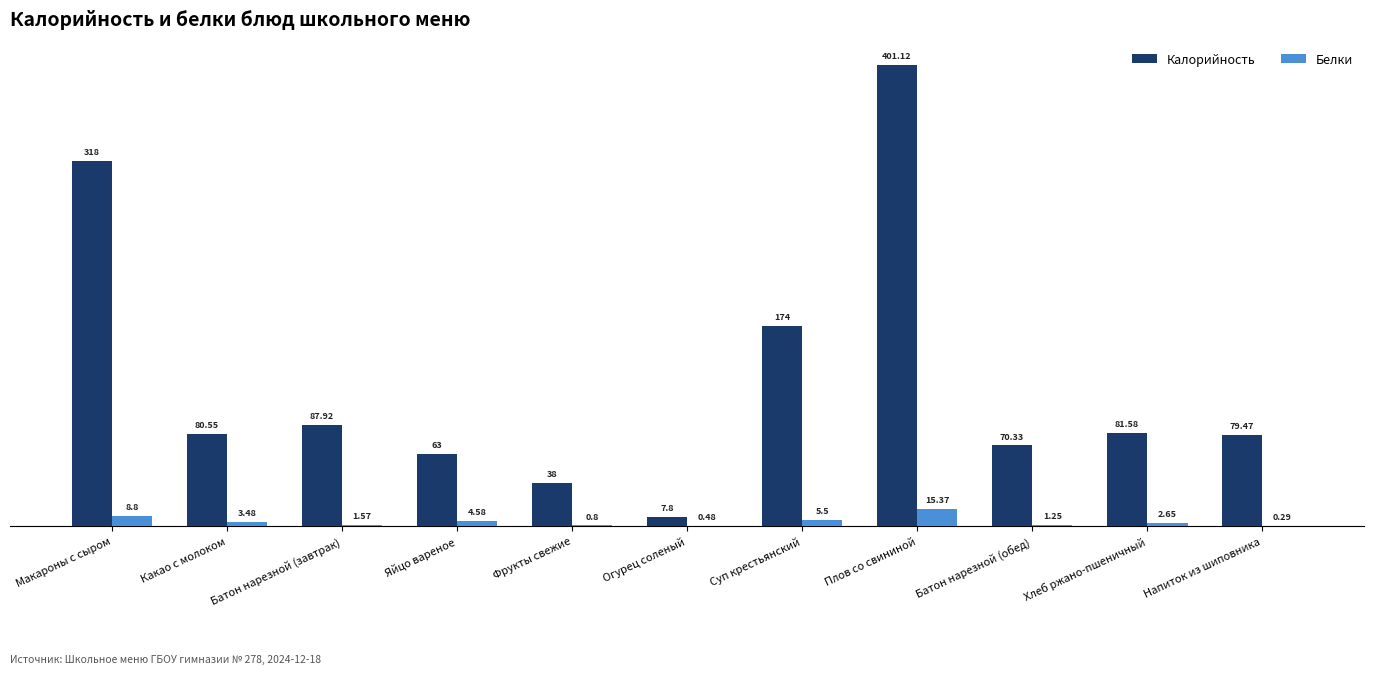

What is the sum of all Белки values?

44.8